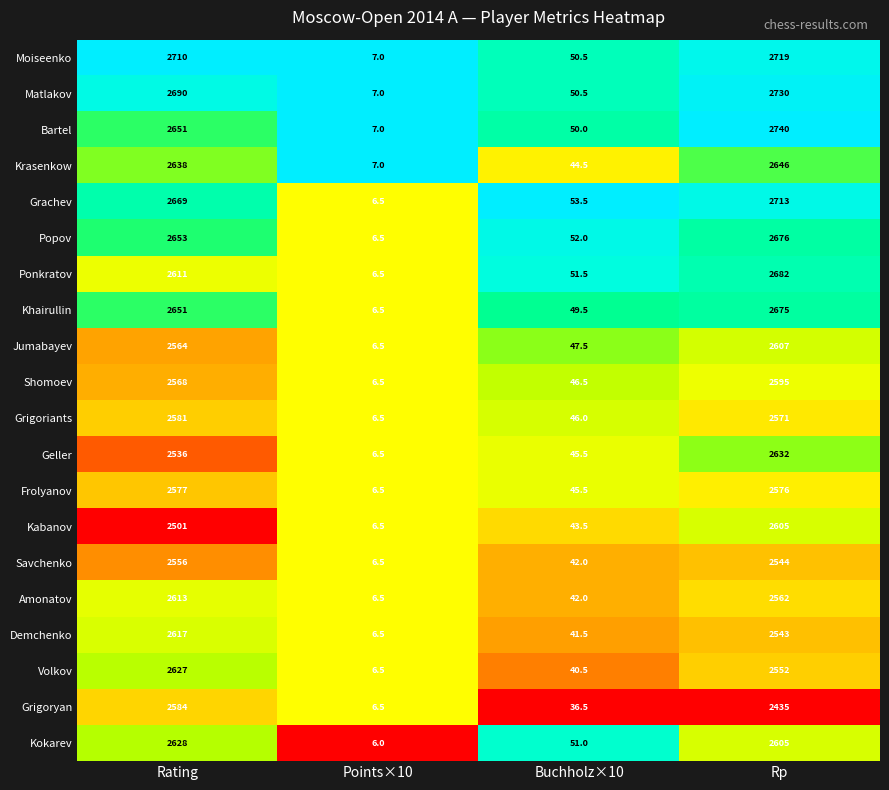

Rank the series by their maximum value, from lowest to highest.

Savchenko, Frolyanov, Grigoriants, Grigoryan, Shomoev, Kabanov, Jumabayev, Amonatov, Demchenko, Volkov, Kokarev, Geller, Krasenkow, Khairullin, Popov, Ponkratov, Grachev, Moiseenko, Matlakov, Bartel